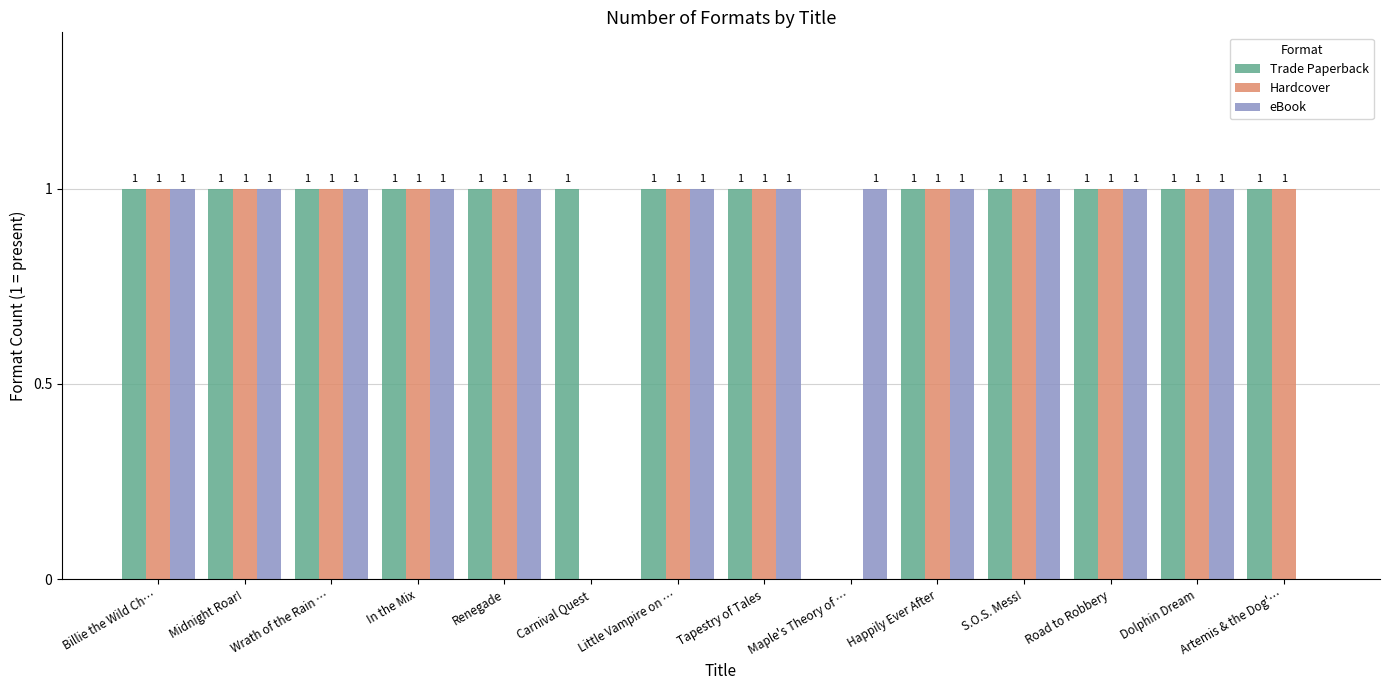

Reading right to left, what are all the values shown in this chart?

Trade Paperback: 1	1	1	1	1	0	1	1	1	1	1	1	1	1
Hardcover: 1	1	1	1	1	0	1	1	0	1	1	1	1	1
eBook: 0	1	1	1	1	1	1	1	0	1	1	1	1	1